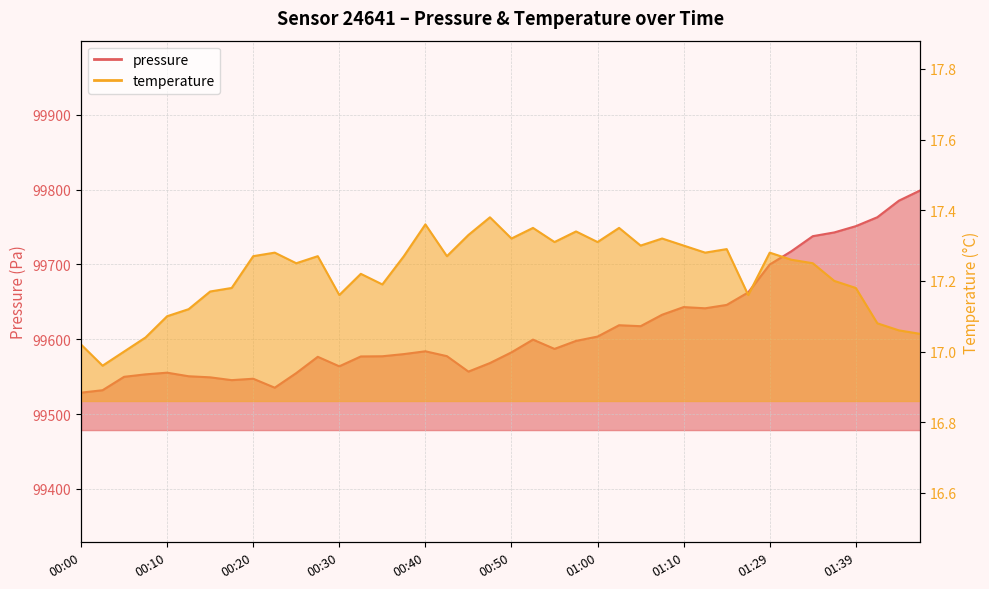

Reading left to right, list all the values displayed in this chart.

pressure: 00:00=99528.5	00:02=99531.8	00:05=99549.7	00:07=99553.0	00:10=99555.2	00:12=99550.5	00:15=99549.0	00:18=99545.3	00:20=99547.2	00:23=99535.2	00:25=99554.7	00:28=99576.5	00:30=99563.8	00:32=99576.9	00:35=99577.2	00:37=99580.1	00:40=99583.8	00:42=99577.3	00:45=99556.7	00:47=99568.1	00:50=99582.4	00:52=99599.4	00:55=99587.0	00:57=99597.7	01:00=99603.5	01:02=99618.7	01:05=99617.4	01:07=99632.7	01:10=99642.9	01:12=99641.3	01:15=99645.8	01:18=99662.5	01:29=99699.8	01:31=99717.4	01:34=99737.7	01:36=99742.7	01:39=99751.1	01:42=99763.0	01:44=99785.1	01:47=99798.9
temperature: 00:00=17.0	00:02=17.0	00:05=17.0	00:07=17.0	00:10=17.1	00:12=17.1	00:15=17.2	00:18=17.2	00:20=17.3	00:23=17.3	00:25=17.2	00:28=17.3	00:30=17.2	00:32=17.2	00:35=17.2	00:37=17.3	00:40=17.4	00:42=17.3	00:45=17.3	00:47=17.4	00:50=17.3	00:52=17.4	00:55=17.3	00:57=17.3	01:00=17.3	01:02=17.4	01:05=17.3	01:07=17.3	01:10=17.3	01:12=17.3	01:15=17.3	01:18=17.2	01:29=17.3	01:31=17.3	01:34=17.2	01:36=17.2	01:39=17.2	01:42=17.1	01:44=17.1	01:47=17.1